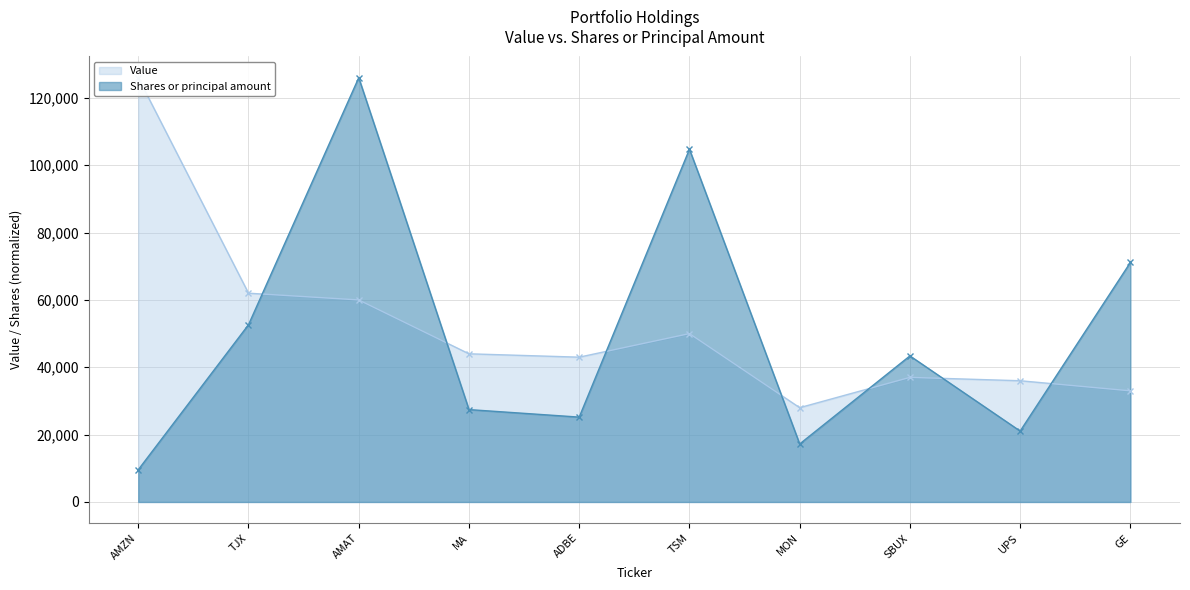

At how many categories does at least one series exceed 29985?

9